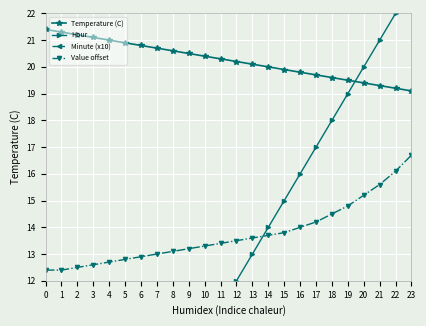

Which series has the largest total across all categories?

Temperature (C)